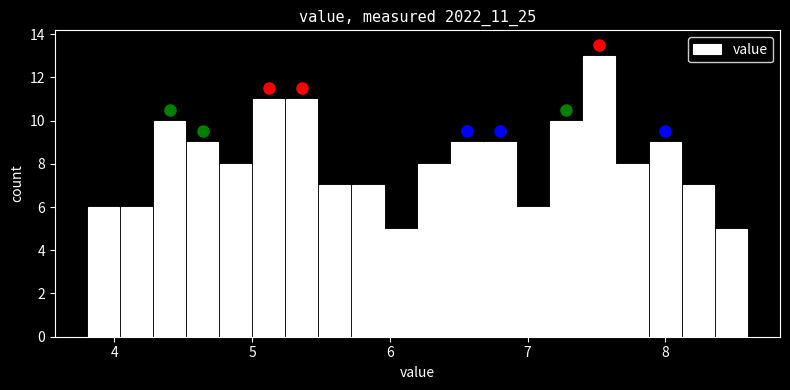

Around what value on the x-axis is the tallest bar? Give the approximate position of its centre, as read against the axis.

7.5